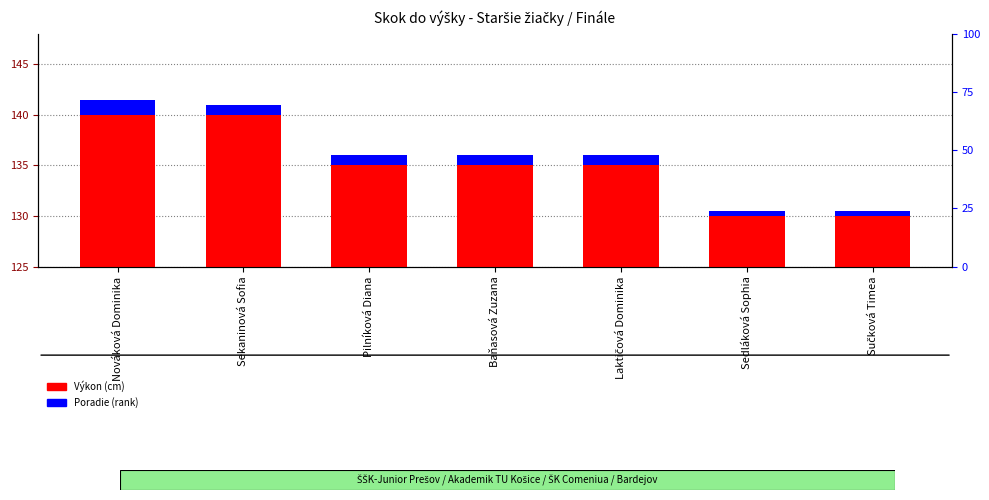

Count the number of data series in this chart.

2